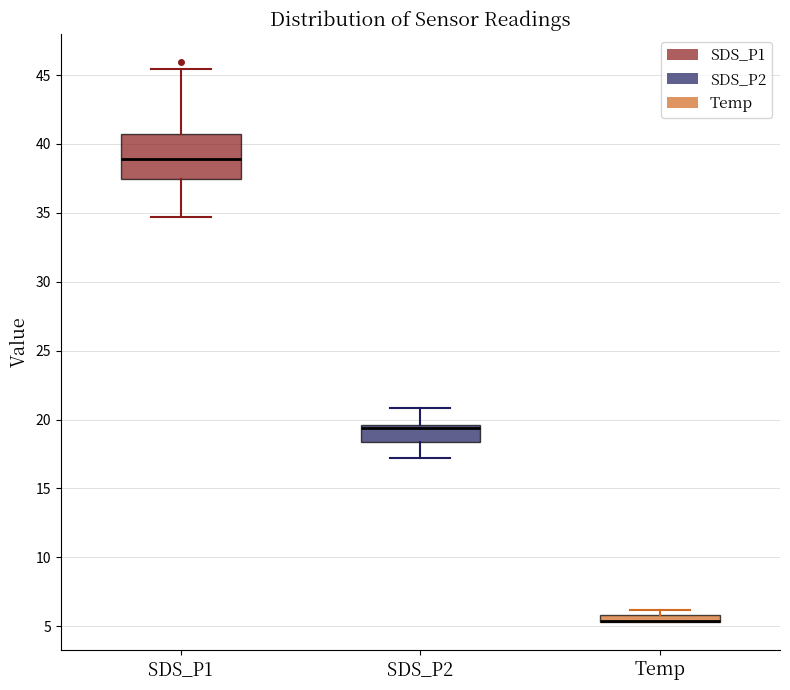

Which box is the tallest, from its lower edge to its upper edge?

SDS_P1